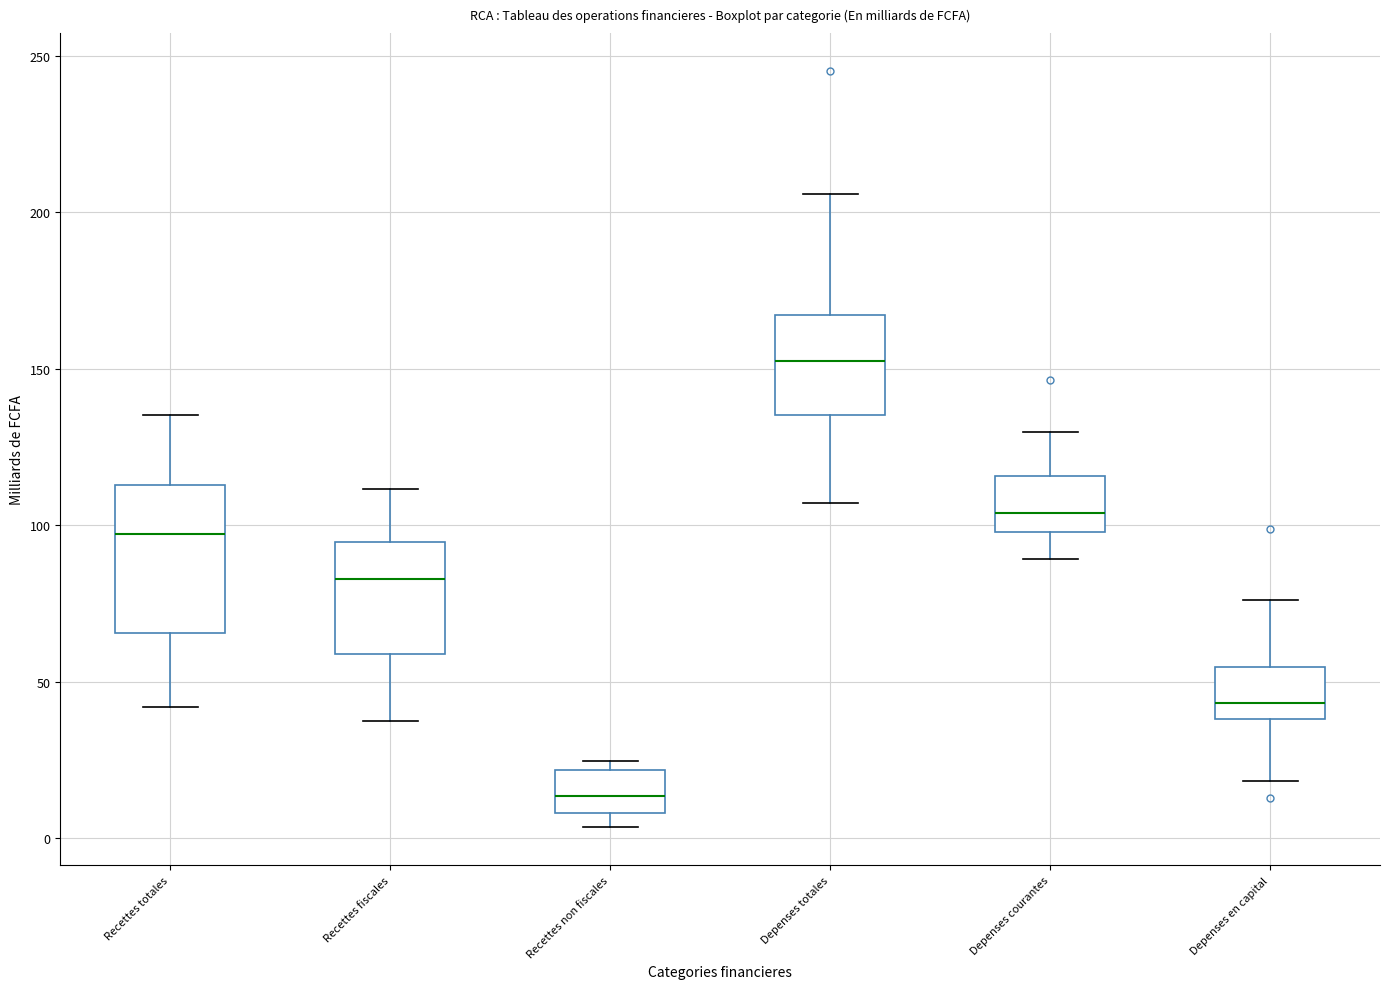

Reading left to right, transcribe this box plot: for each box, give where its median line is, the range the box spans, and where its two whiskers end, as read against the y-axis. The values are not printed on the chart, so give them approximately, as read against the axis.

Recettes totales: median 95, box 65 to 115, whiskers 40 to 135
Recettes fiscales: median 85, box 60 to 95, whiskers 40 to 110
Recettes non fiscales: median 15, box 10 to 20, whiskers 5 to 25
Depenses totales: median 150, box 135 to 165, whiskers 105 to 205
Depenses courantes: median 105, box 100 to 115, whiskers 90 to 130
Depenses en capital: median 45, box 40 to 55, whiskers 20 to 75